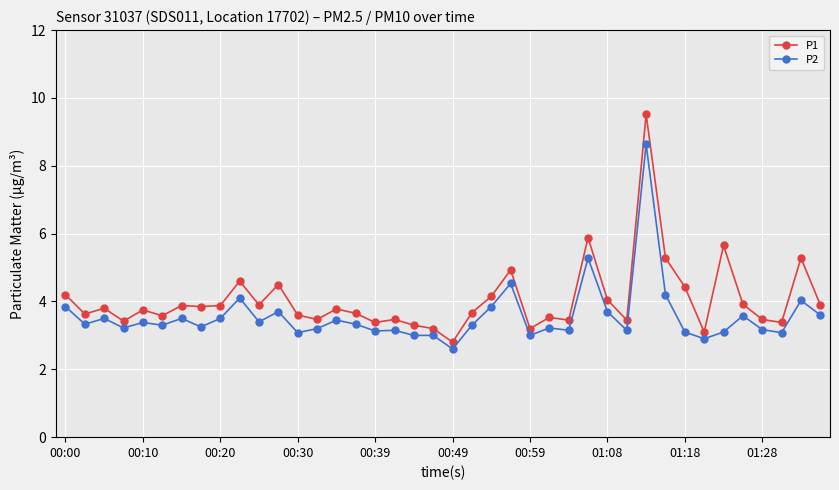

Rank the series by their maximum value, from lowest to highest.

P2, P1